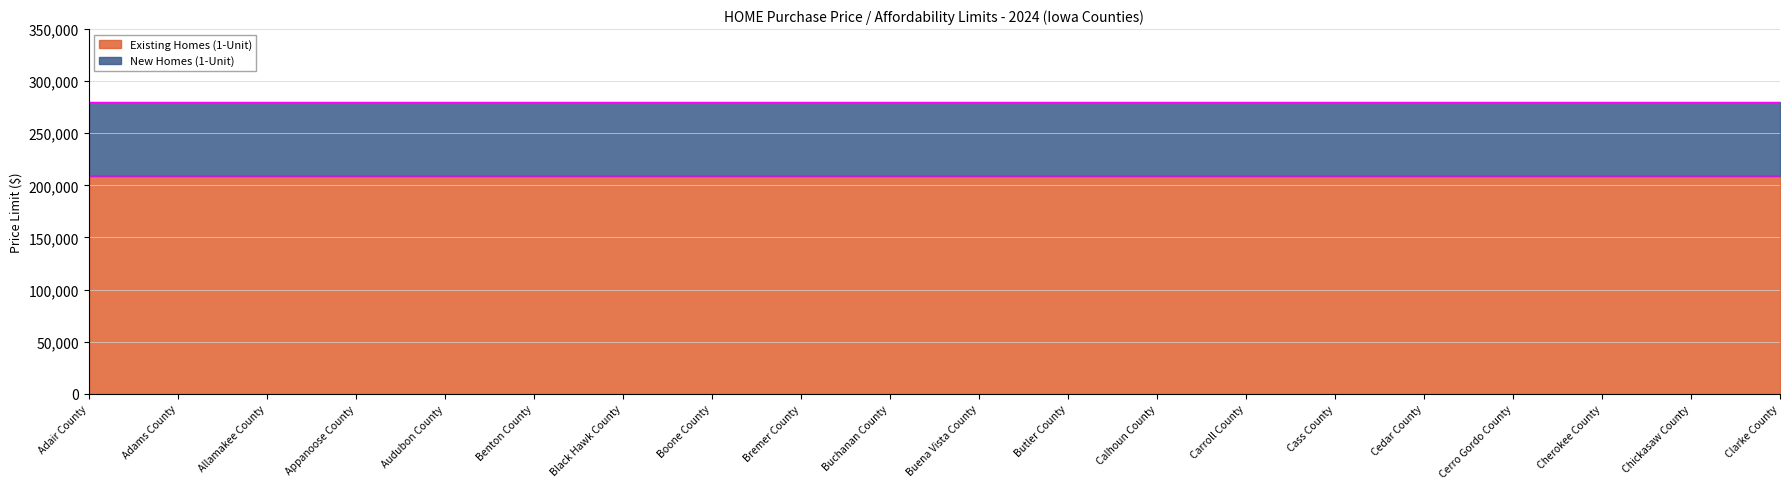

What is the label of the 18th point from the right?

Allamakee County